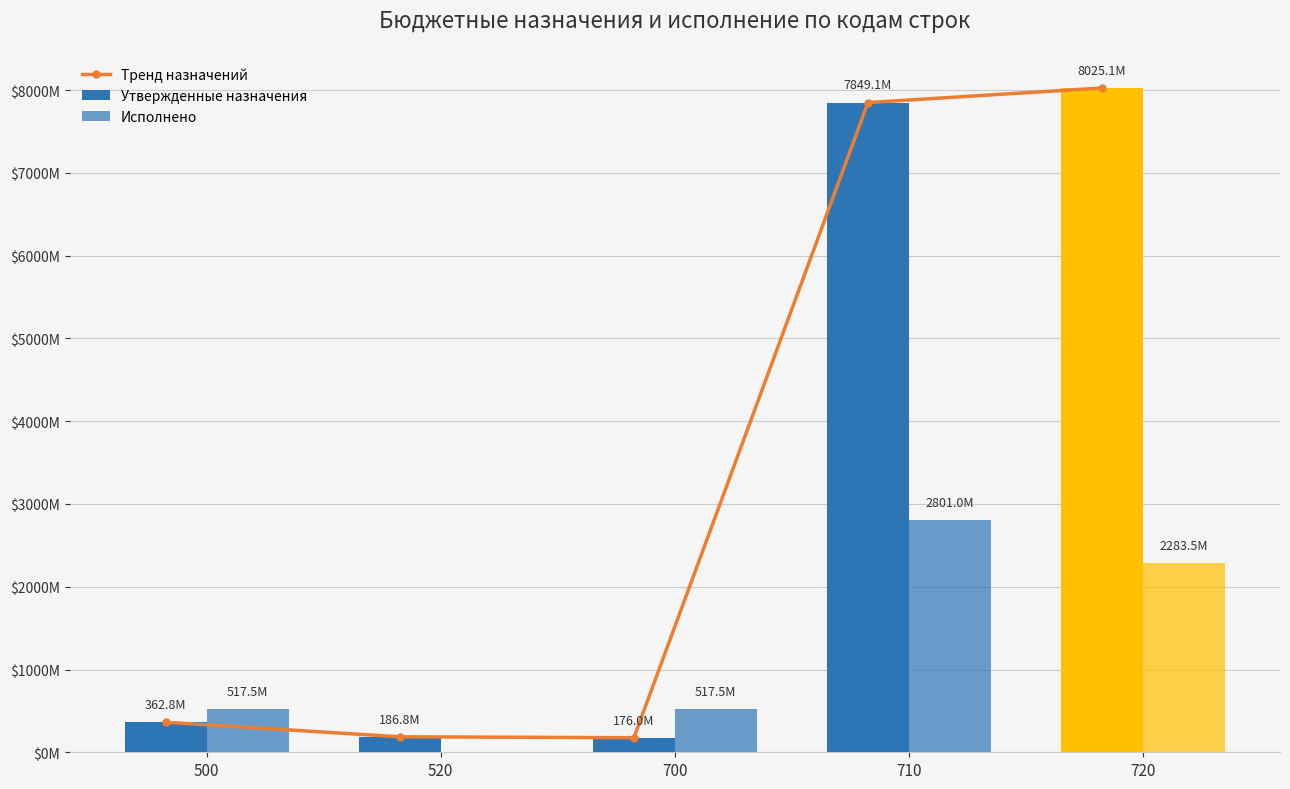

The value at 500 is 637002663.5. True or false?

False